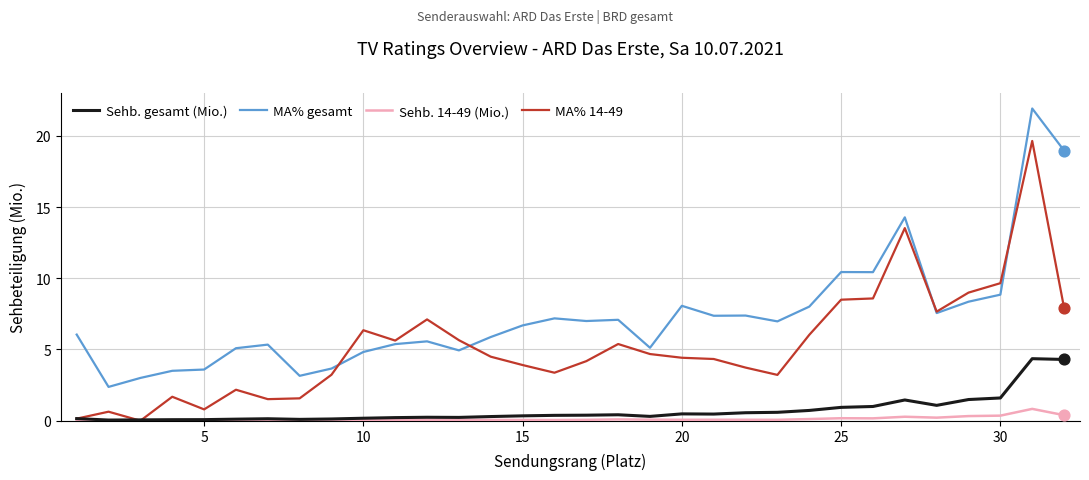

Which series has the largest total across all categories?

MA% gesamt